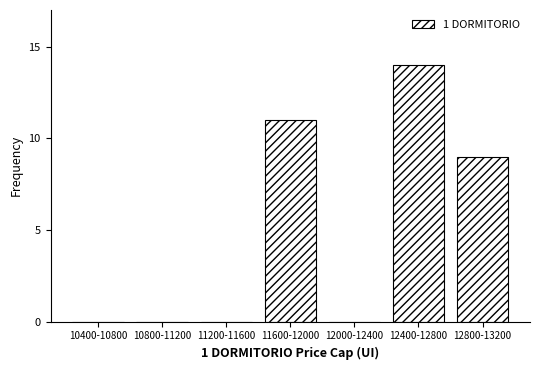

Reading right to left, what are all the values shown in this chart?

12800-13200=9	12400-12800=14	12000-12400=0	11600-12000=11	11200-11600=0	10800-11200=0	10400-10800=0